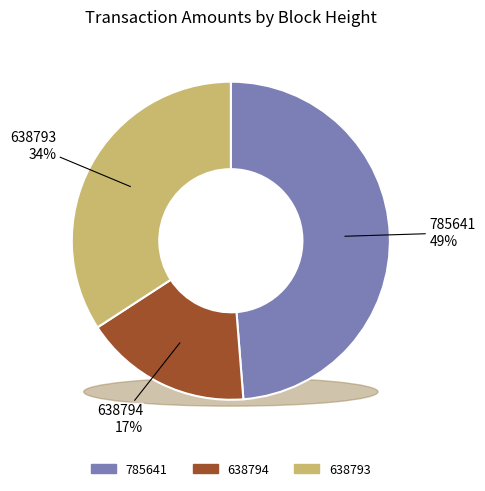

Which slice is the smallest?

638794